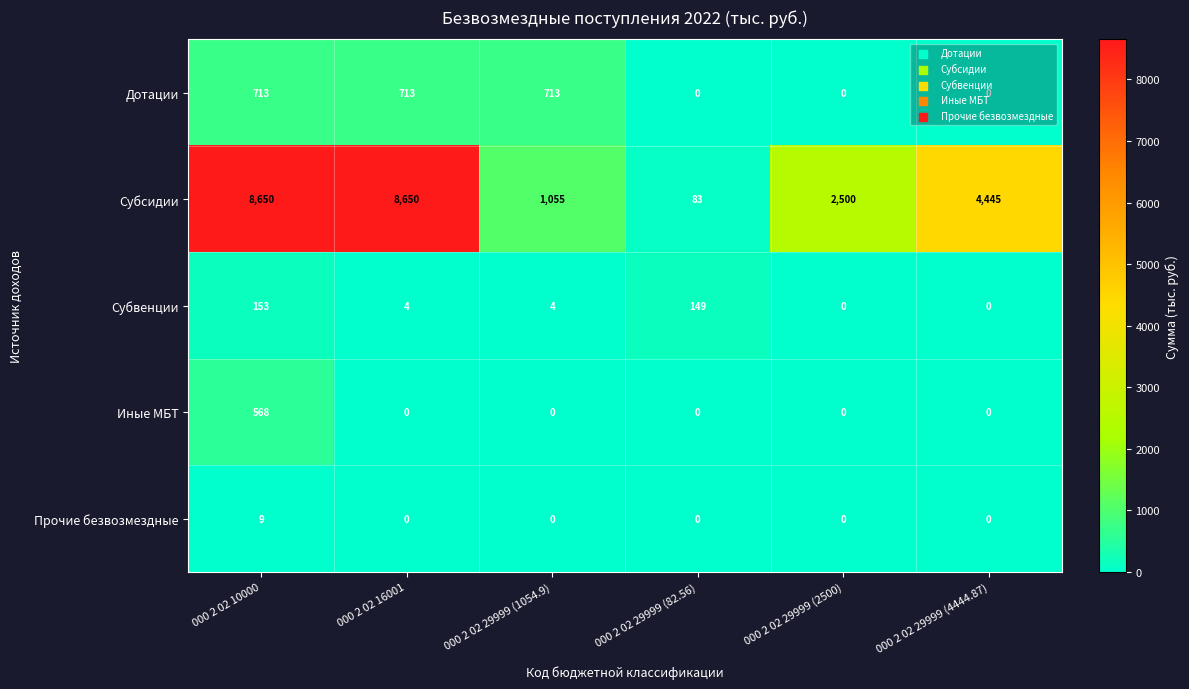

How many series are shown in this chart?

5